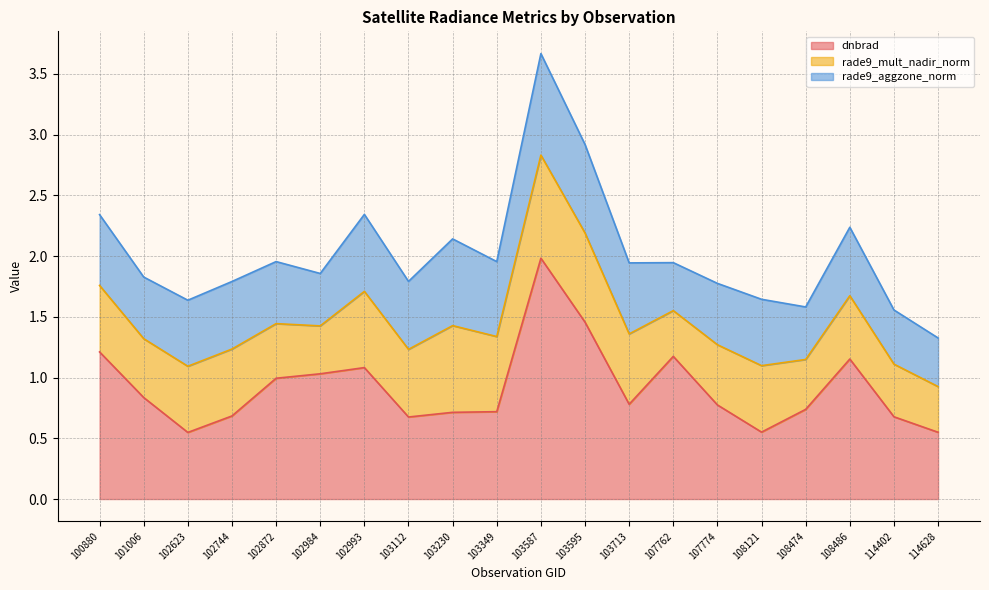

Rank the series at 103349 from lowest to highest value.

rade9_aggzone_norm, rade9_mult_nadir_norm, dnbrad